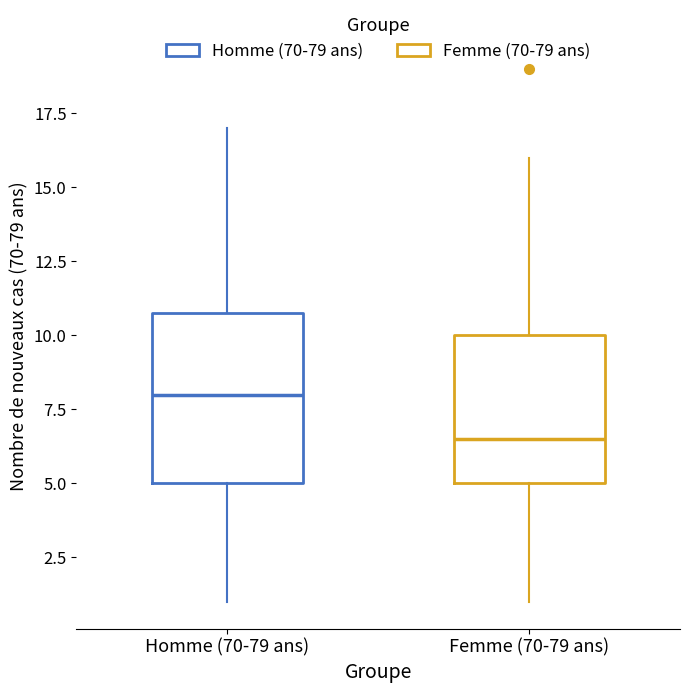

Which box has the highest median line?

Homme (70-79 ans)